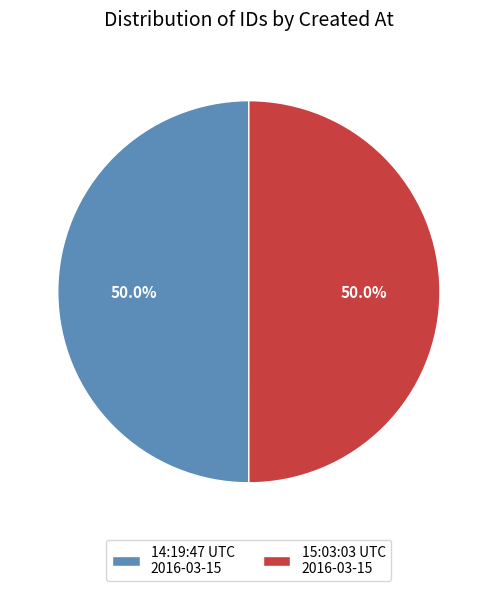

Combined, do 15:03:03 UTC 2016-03-15 and 14:19:47 UTC 2016-03-15 account for over 50%?

Yes